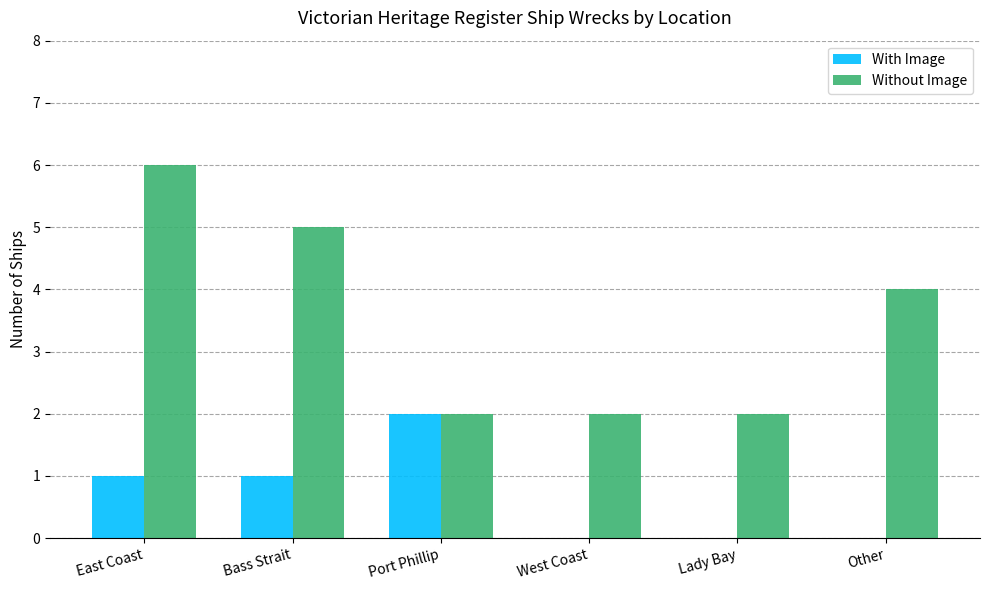

What is the greatest value displayed?

6